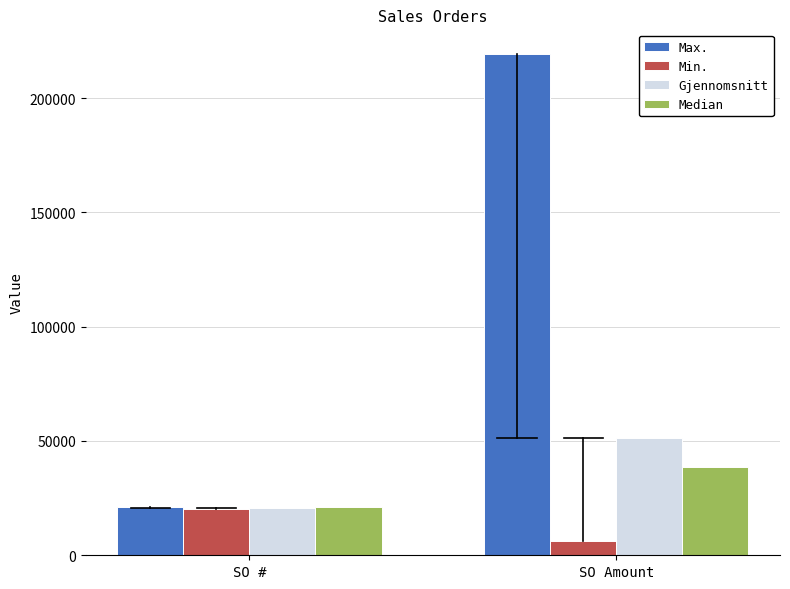

Reading left to right, list all the values displayed in this chart.

Max.: SO #=21232.0	SO Amount=219088.0
Min.: SO #=20072.0	SO Amount=6252.0
Gjennomsnitt: SO #=20858.9	SO Amount=51431.0
Median: SO #=20903.0	SO Amount=38686.0